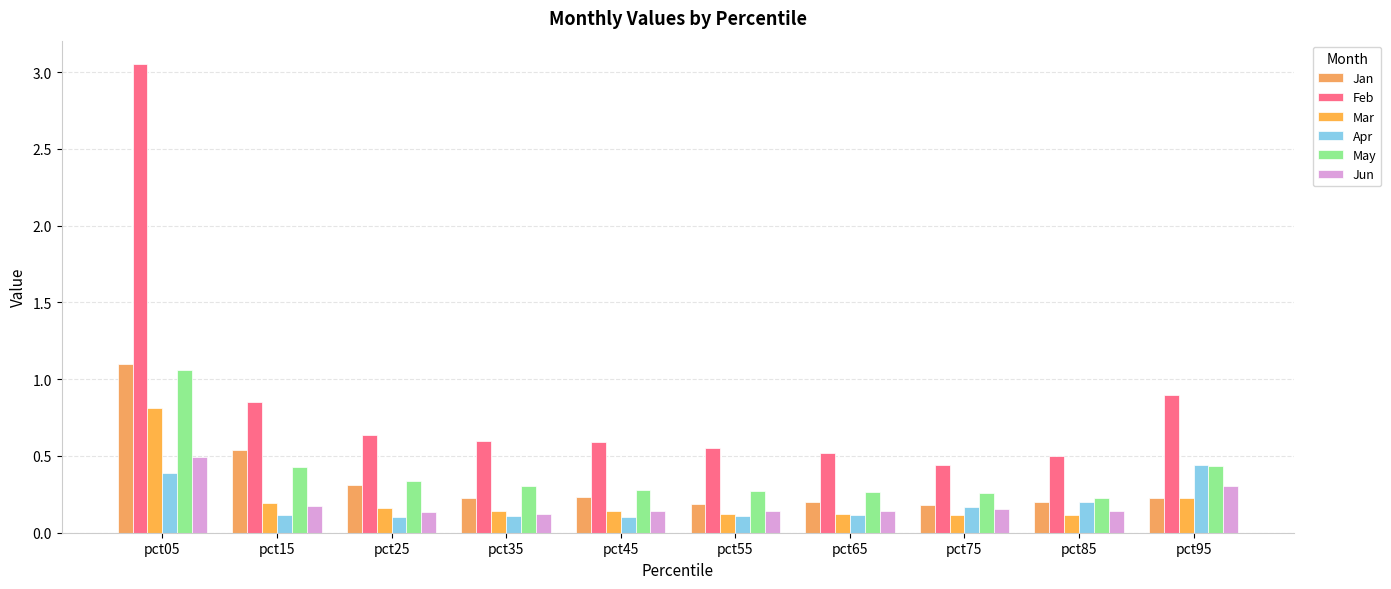

How many data points does each series have?

10